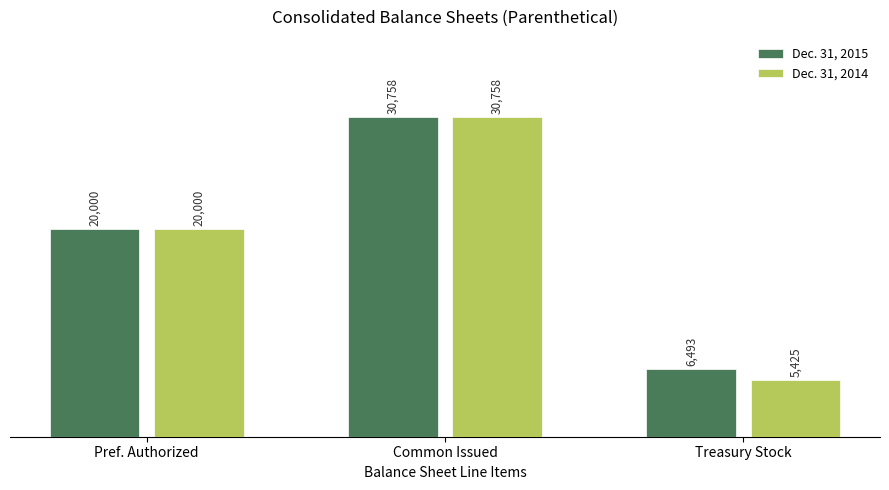

Reading left to right, list all the values displayed in this chart.

Dec. 31, 2015: 20000	30758	6493
Dec. 31, 2014: 20000	30758	5425